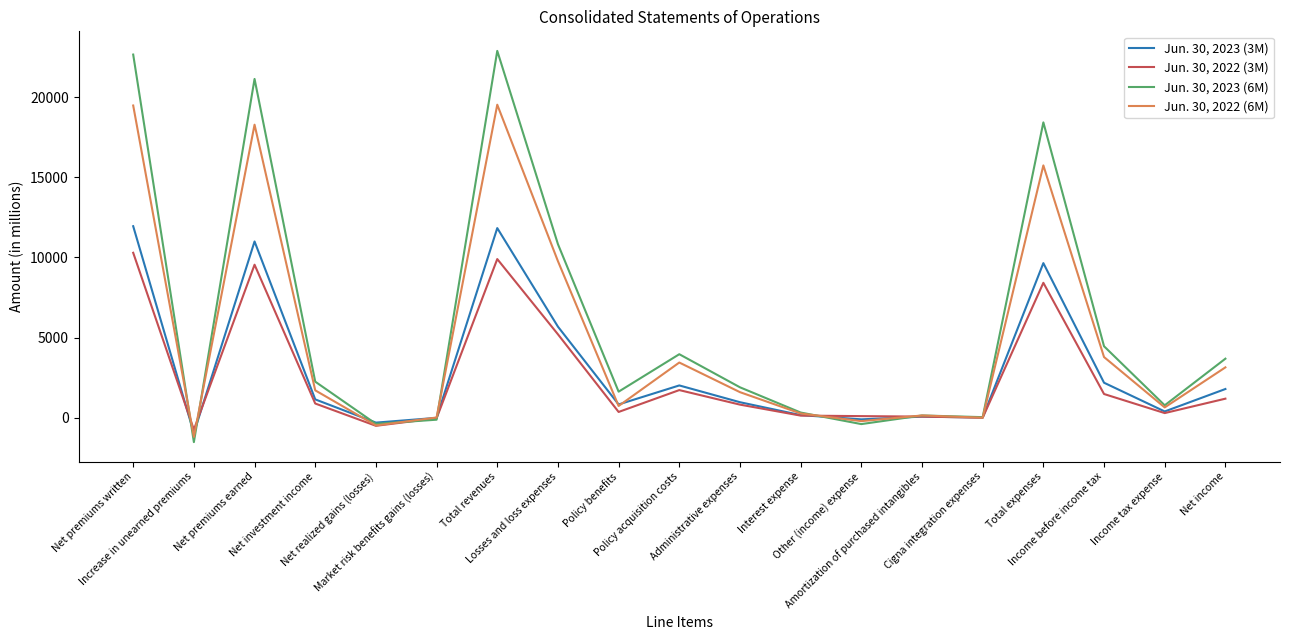

Which series has the largest total across all categories?

Jun. 30, 2023 (6M)